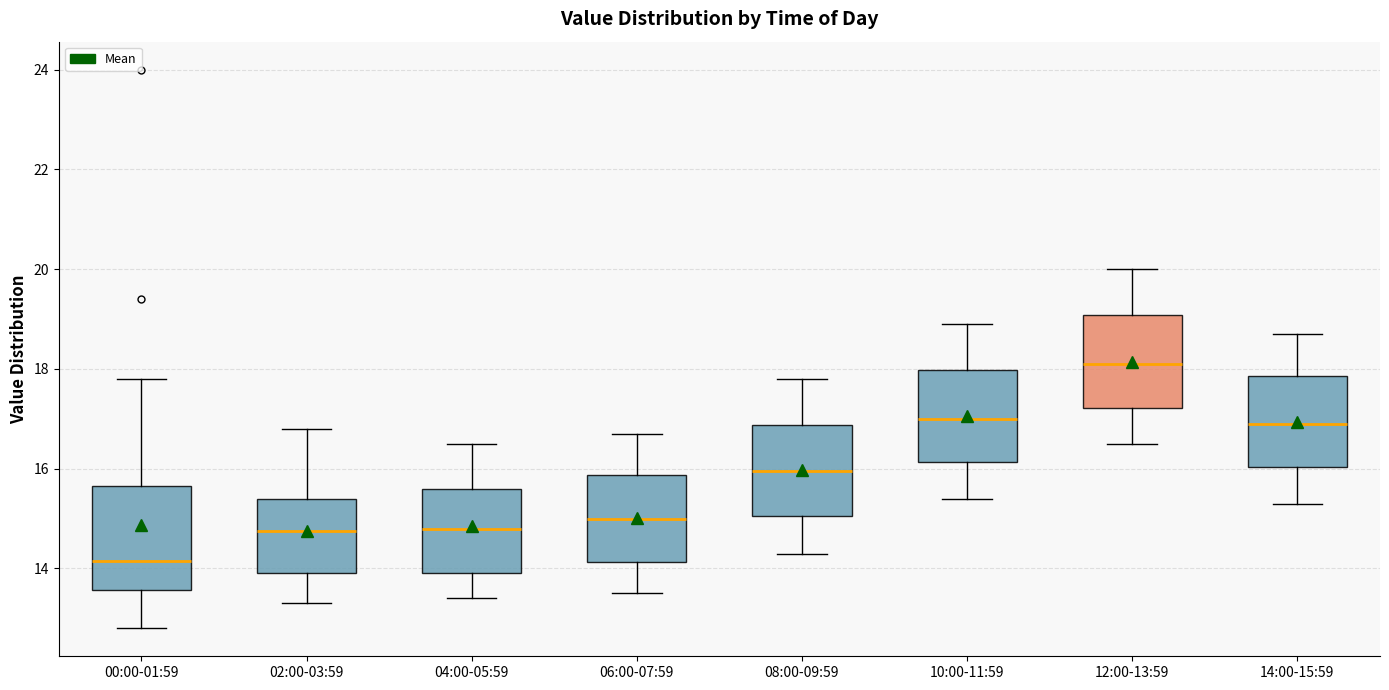

Which box has the lowest median line?

00:00-01:59